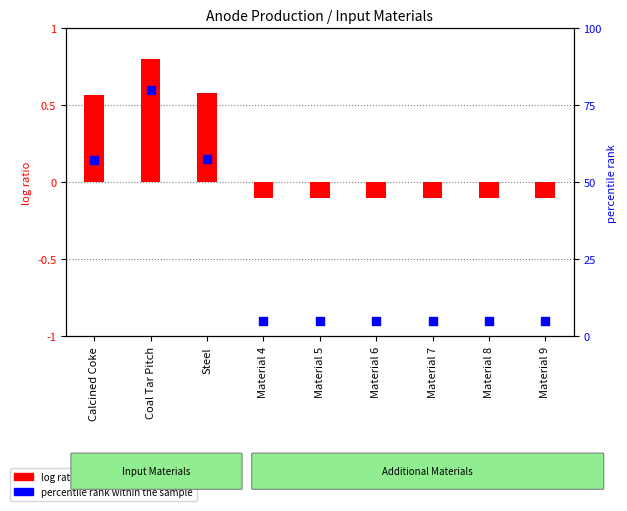

Is the value of percentile rank within the sample at Material 7 greater than the value of log ratio at Material 5?

Yes